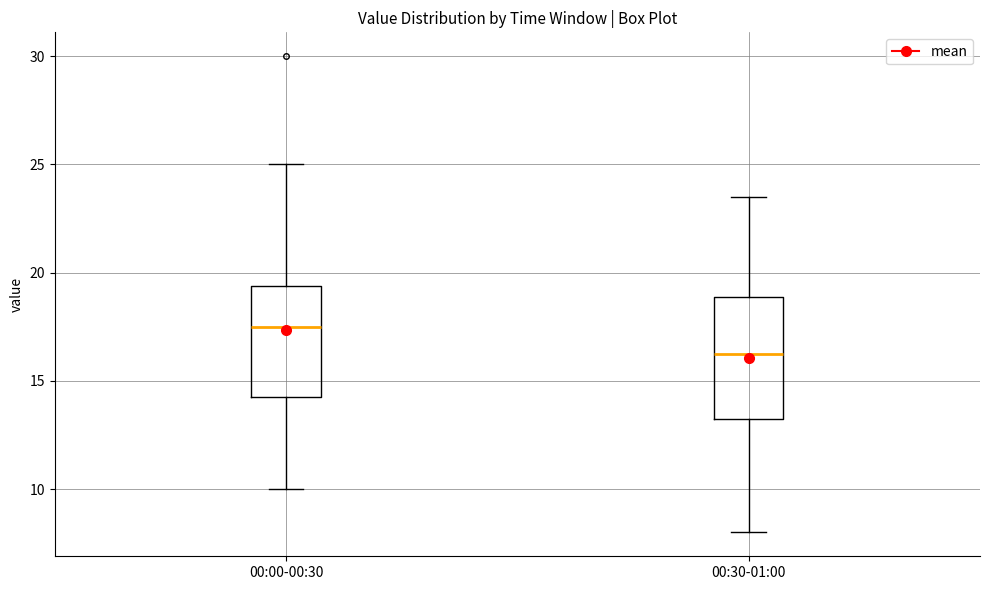

Which box is the tallest, from its lower edge to its upper edge?

00:30-01:00